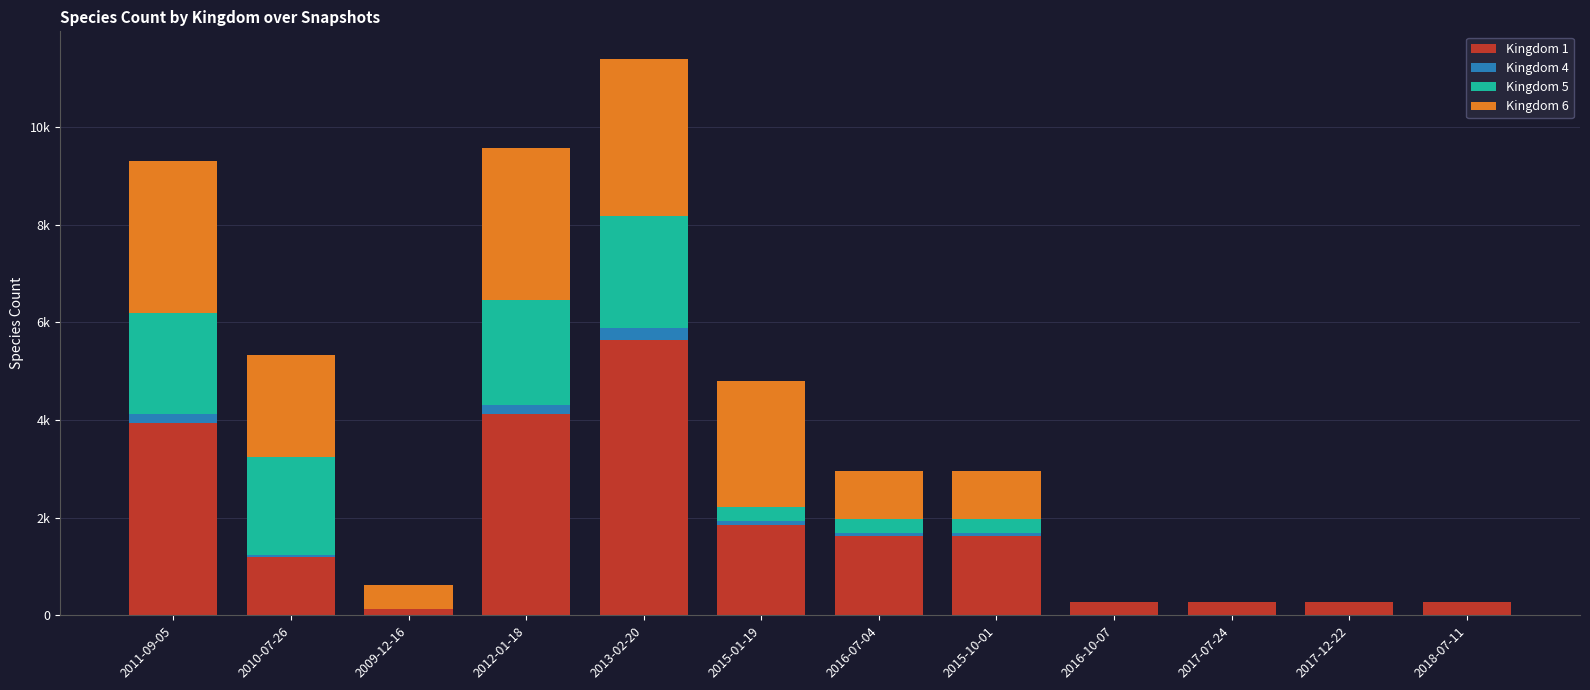

Are the bars grouped side by side (vs. stacked)?

No